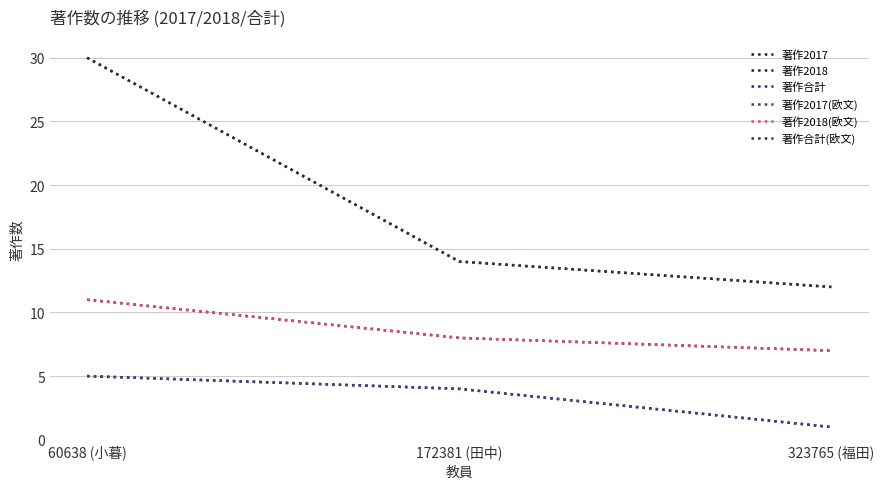

What is the difference between the maximum and second lowest values in the 著作2017 series?

1